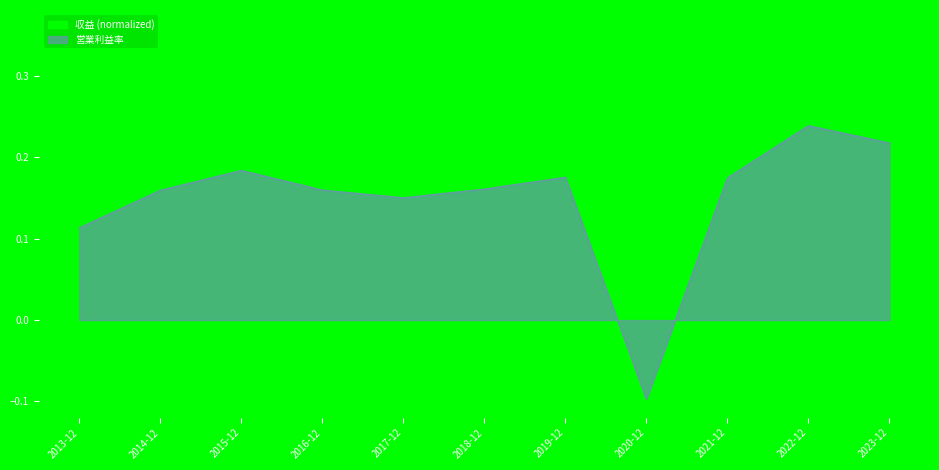

Which has a higher value, 2023-12 or 2017-12?

2023-12